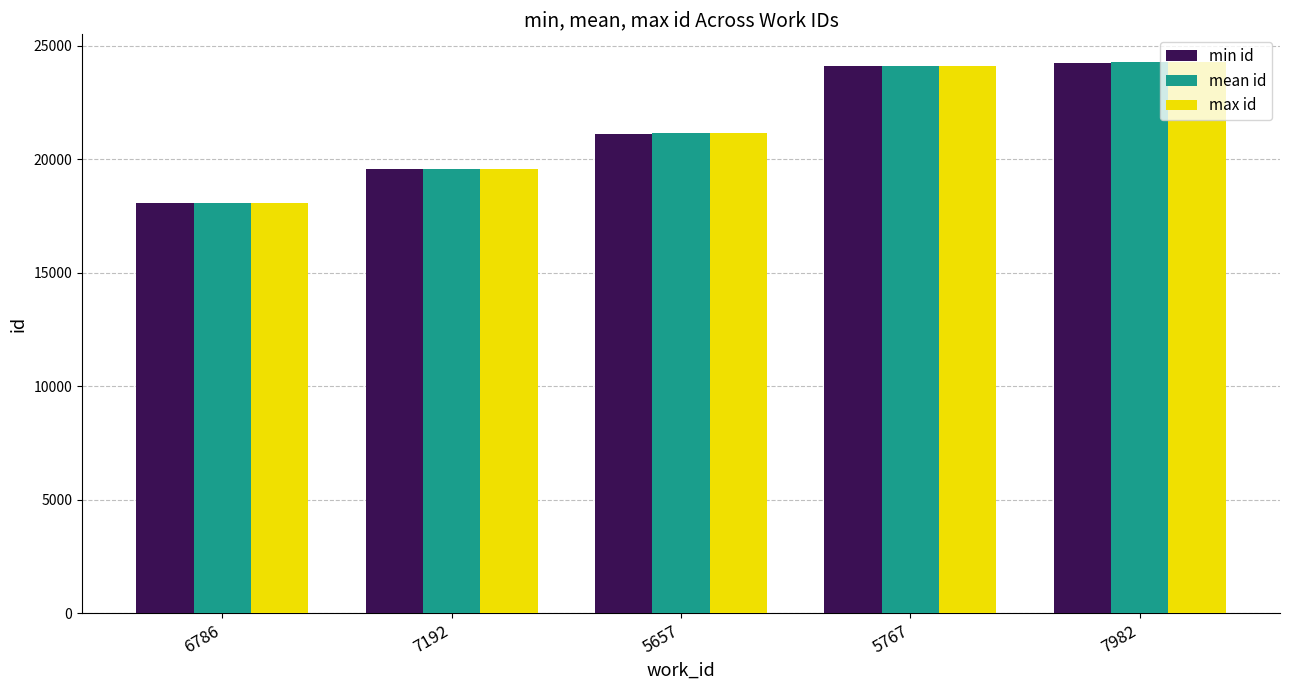

At how many categories does at least one series exceed 22392?

2